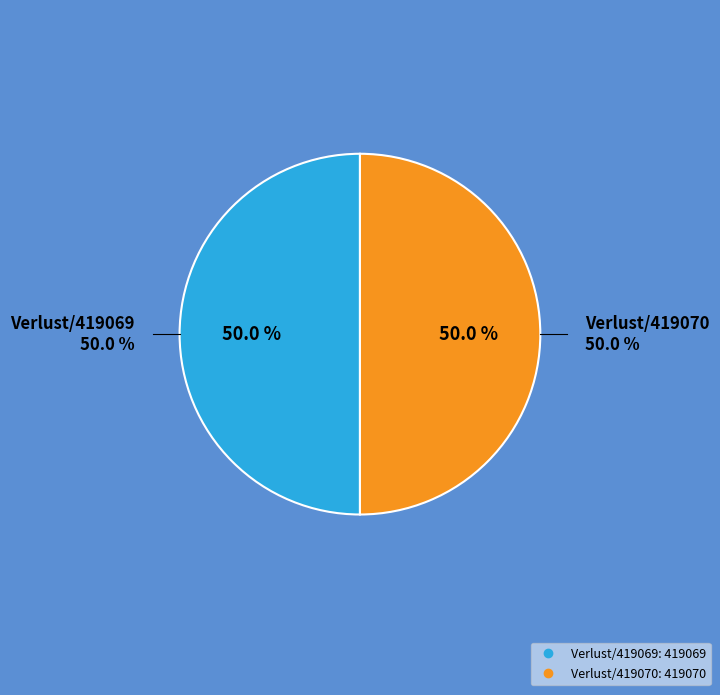

What percentage is the https://www.lostart.de/de/Verlust/419070 slice, to the nearest percent?

50%